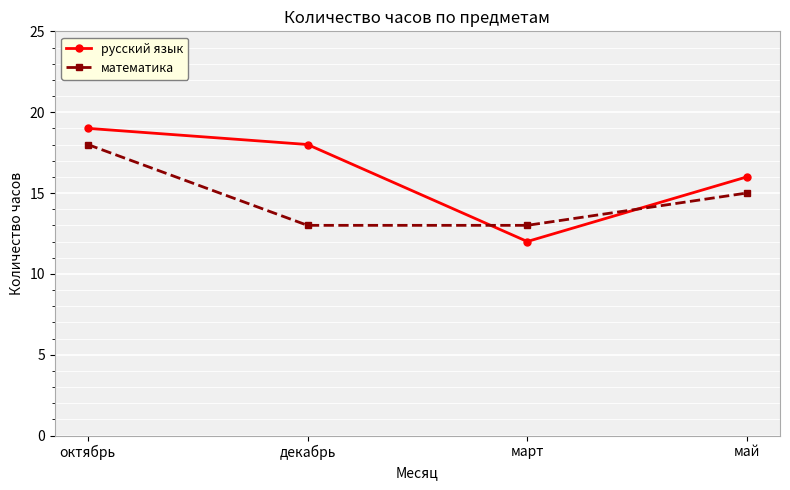

What is the minimum value for русский язык?

12